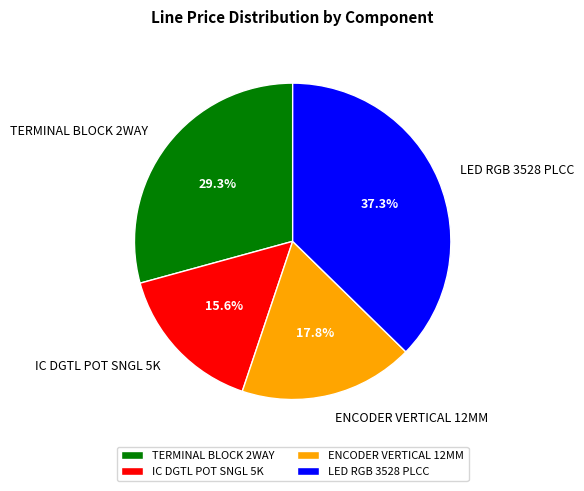

To the nearest percent, what portion does LED RGB 3528 PLCC represent?

37%